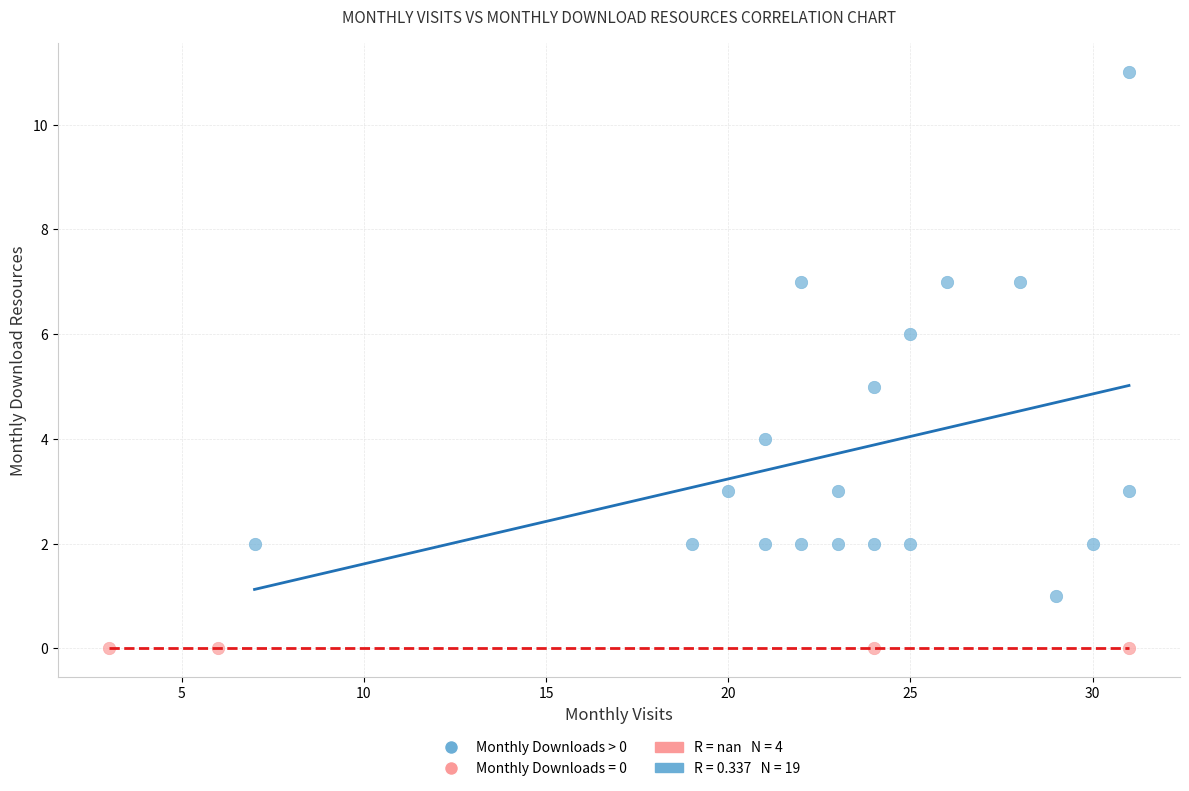

Which series contains the lowest Y value?

Monthly Downloads = 0